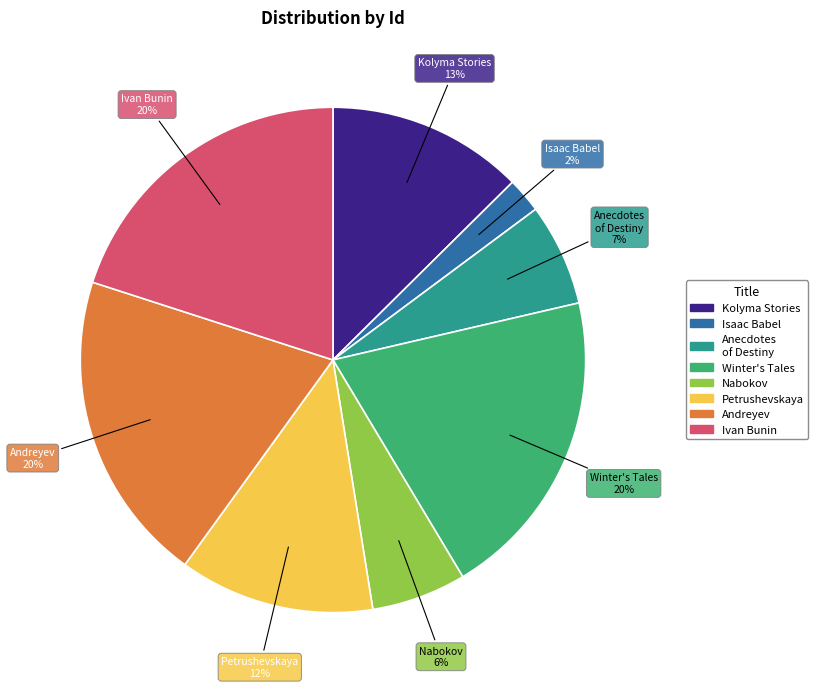

To the nearest percent, what is the average slice percentage?

12%